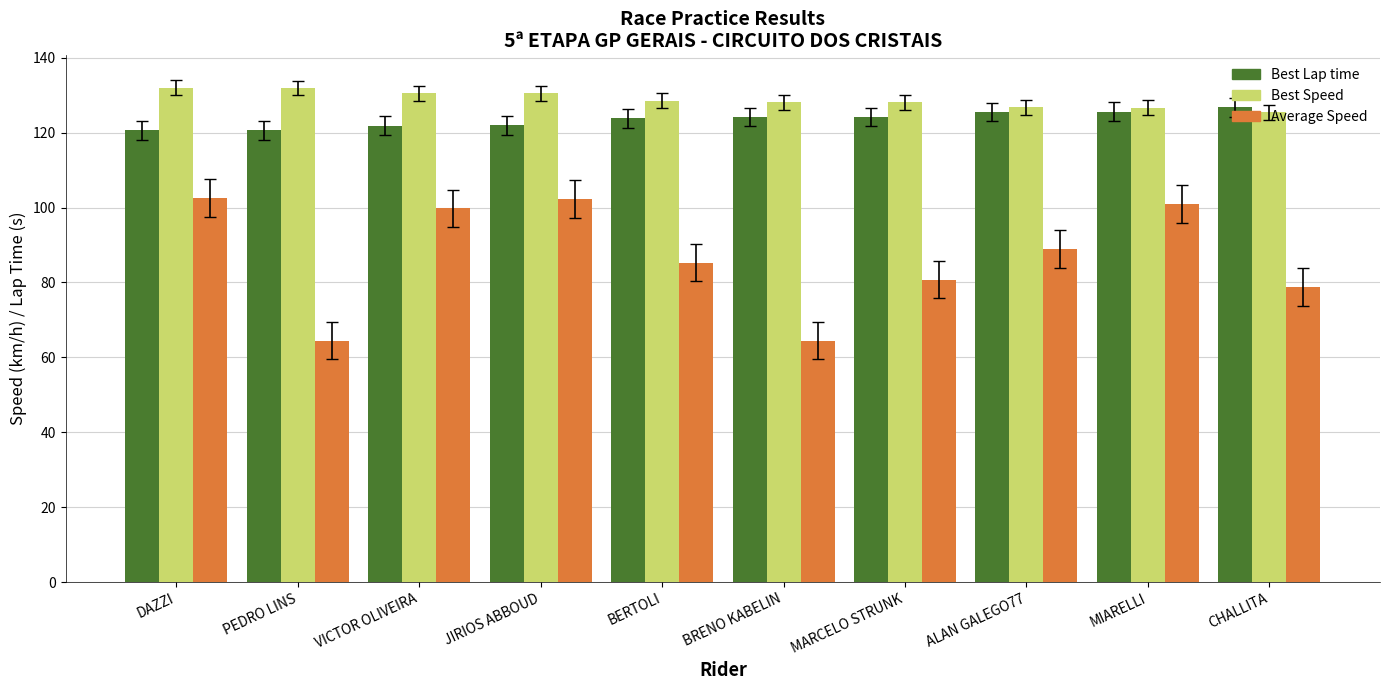

What is the label of the 10th bar from the left?

CHALLITA